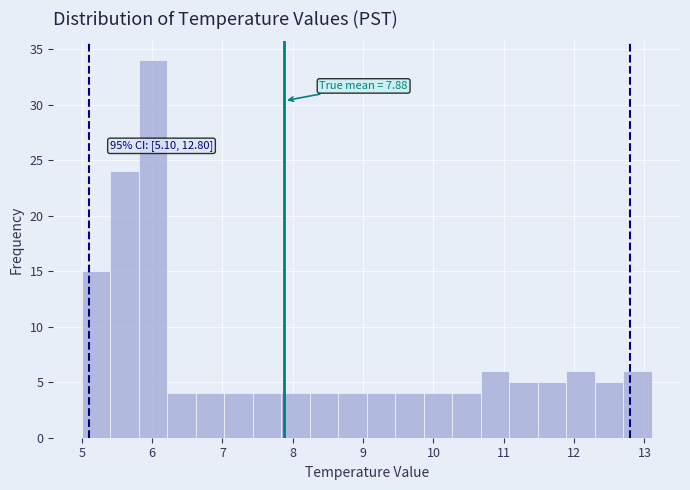

Over which range of the x-axis is the bar tallest?

5.8 to 6.2